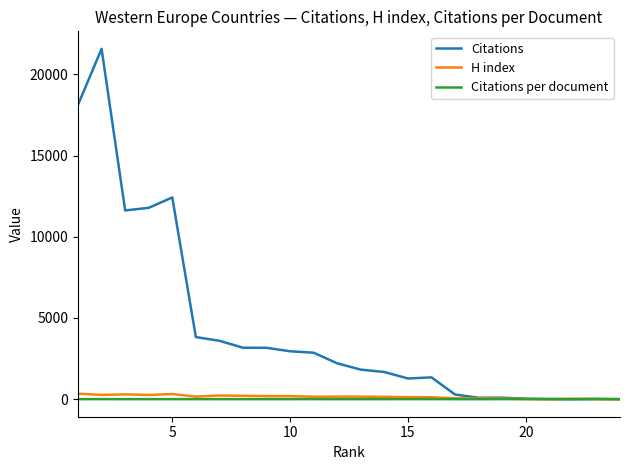

Which series has the largest total across all categories?

Citations